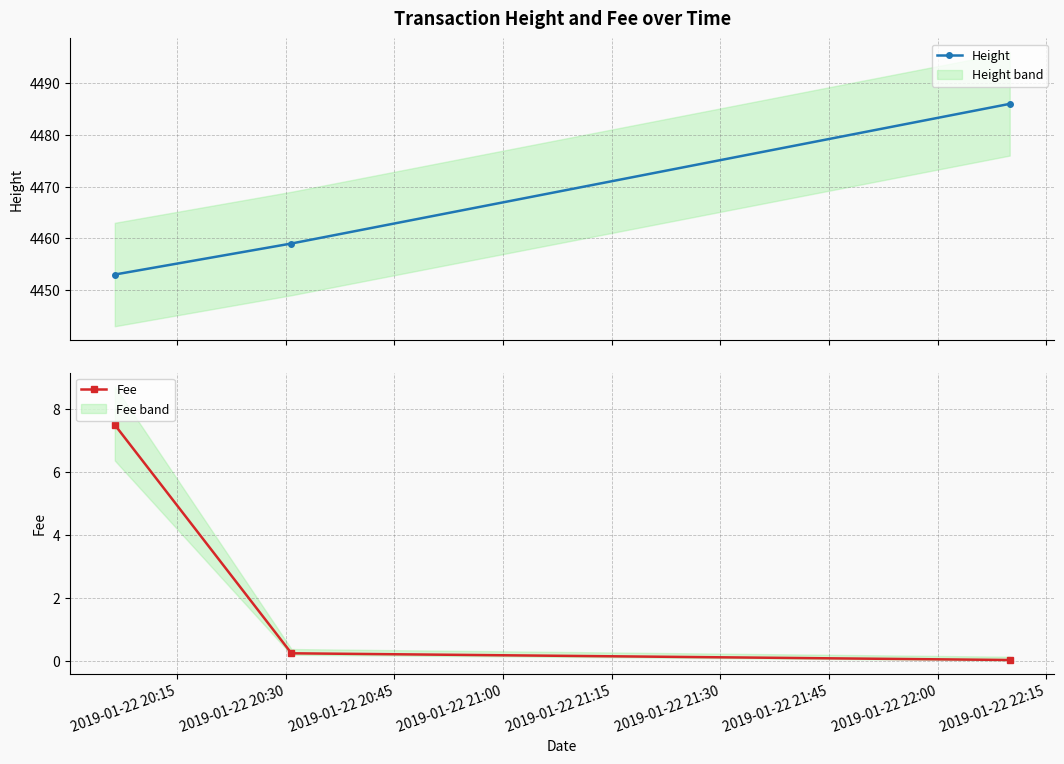

What is the value of the Height point at the 2nd from the left?

4459